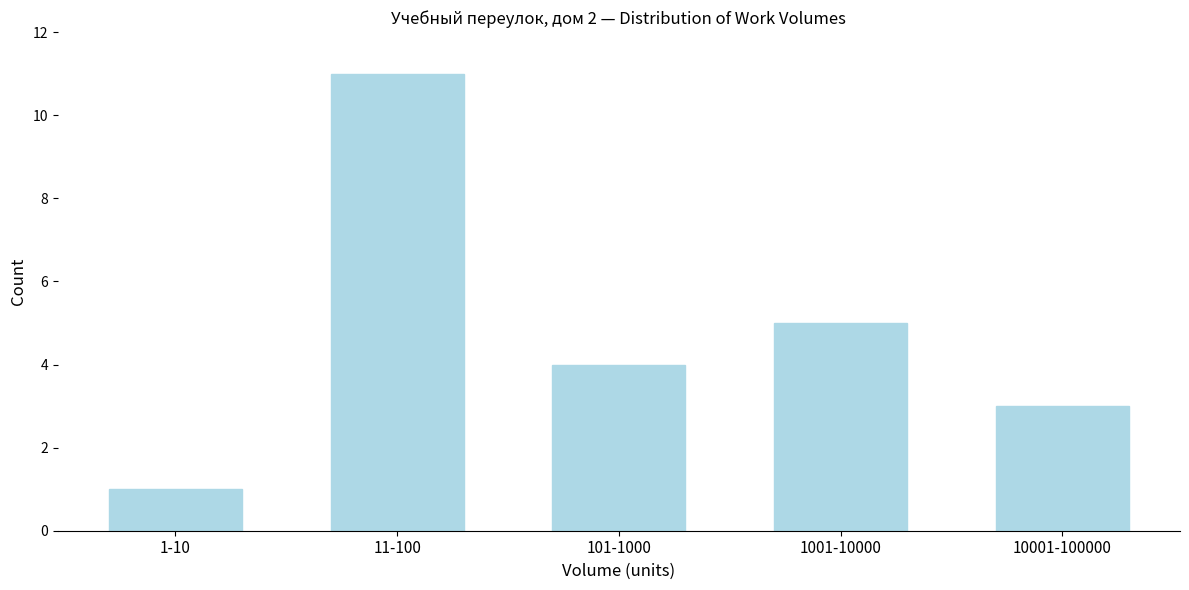

Reading left to right, transcribe all the data shown in this chart.

1	11	4	5	3